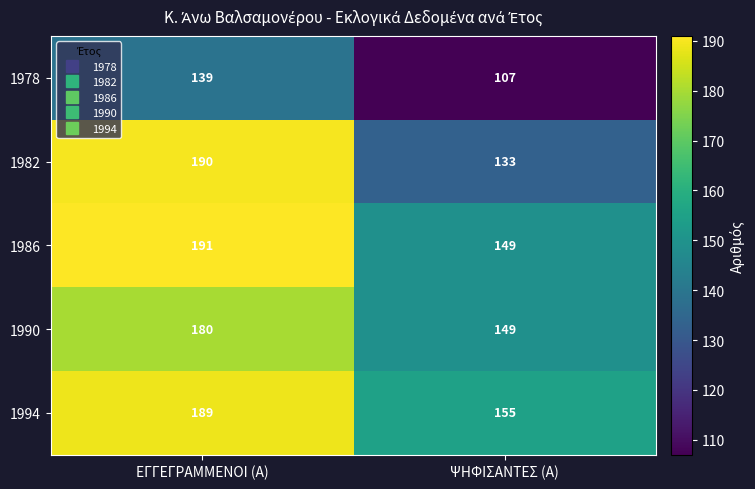

At how many categories does at least one series exceed 131?

2